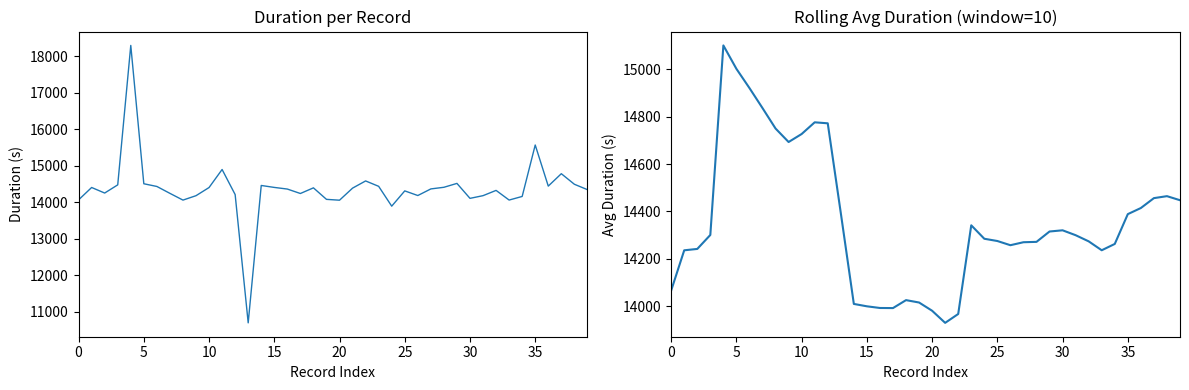

What is the lowest value of the rolling avg duration series?

13929.7